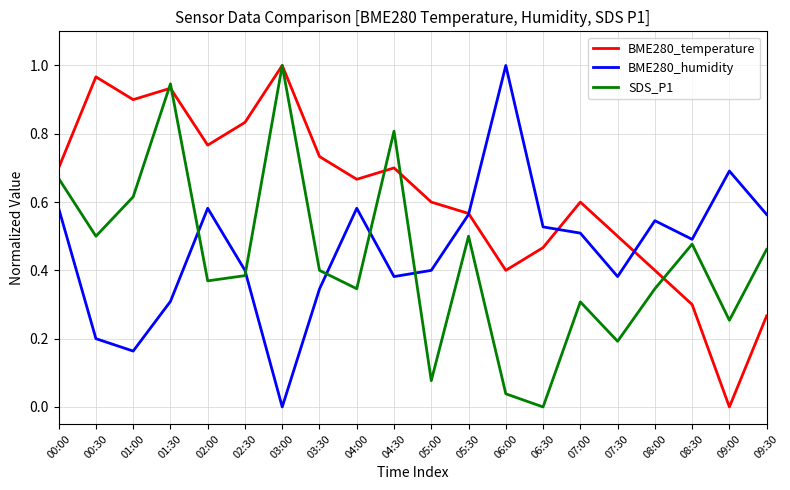

Does the chart have visible grid lines?

Yes